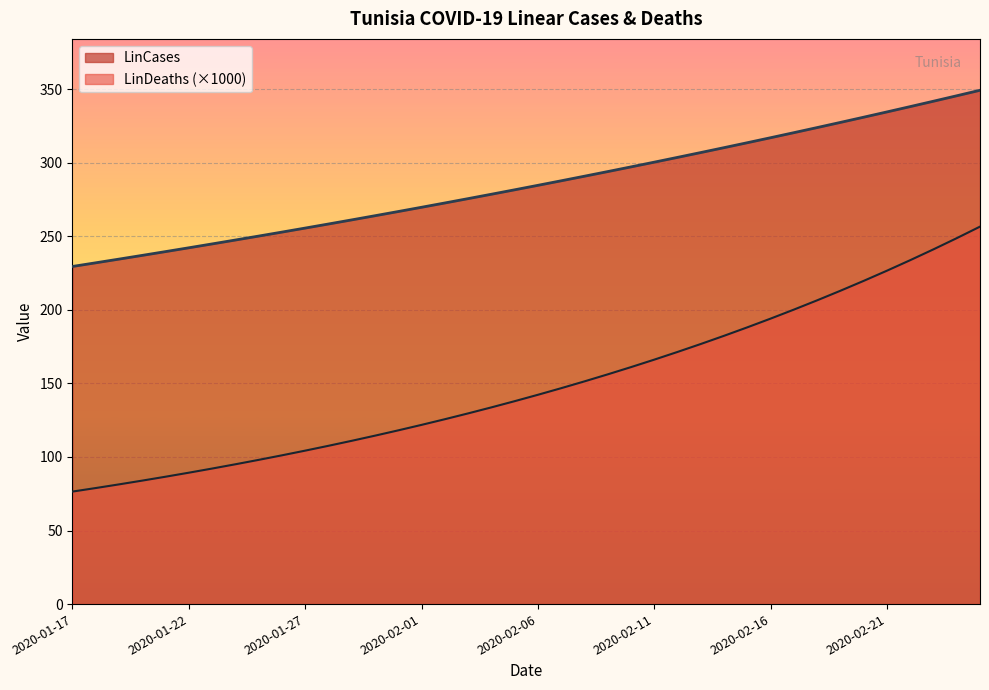

Where does the LinCases series first go above 284?

2020-02-06